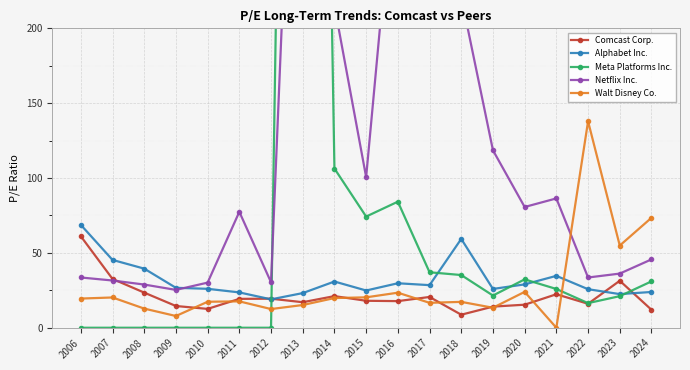

Reading left to right, transcribe all the data shown in this chart.

Comcast Corp.: 2006=61.1	2007=32.6	2008=23.5	2009=14.5	2010=12.6	2011=19.3	2012=19.4	2013=17.1	2014=21.1	2015=18.0	2016=17.8	2017=20.6	2018=8.7	2019=14.1	2020=15.4	2021=22.4	2022=16.0	2023=31.4	2024=12.0
Alphabet Inc.: 2006=68.7	2007=45.3	2008=39.5	2009=26.7	2010=26.0	2011=23.6	2012=19.0	2013=23.1	2014=30.9	2015=24.9	2016=29.7	2017=28.4	2018=59.3	2019=25.9	2020=29.0	2021=34.6	2022=25.7	2023=22.5	2024=23.9
Meta Platforms Inc.: 2006=0.0	2007=0.0	2008=0.0	2009=0.0	2010=0.0	2011=0.0	2012=0.0	2013=1336.2	2014=106.4	2015=74.3	2016=84.2	2017=37.0	2018=35.2	2019=21.5	2020=32.3	2021=25.9	2022=16.4	2023=21.1	2024=31.0
Netflix Inc.: 2006=33.6	2007=31.6	2008=28.9	2009=25.3	2010=30.1	2011=77.4	2012=30.4	2013=537.9	2014=215.2	2015=100.6	2016=329.5	2017=328.4	2018=220.9	2019=118.5	2020=80.7	2021=86.4	2022=33.6	2023=36.2	2024=45.6
Walt Disney Co.: 2006=19.5	2007=20.2	2008=12.8	2009=7.8	2010=17.4	2011=17.6	2012=12.5	2013=15.2	2014=19.8	2015=20.3	2016=23.4	2017=16.6	2018=17.3	2019=13.4	2020=24.0	2021=0.0	2022=137.9	2023=54.9	2024=73.4